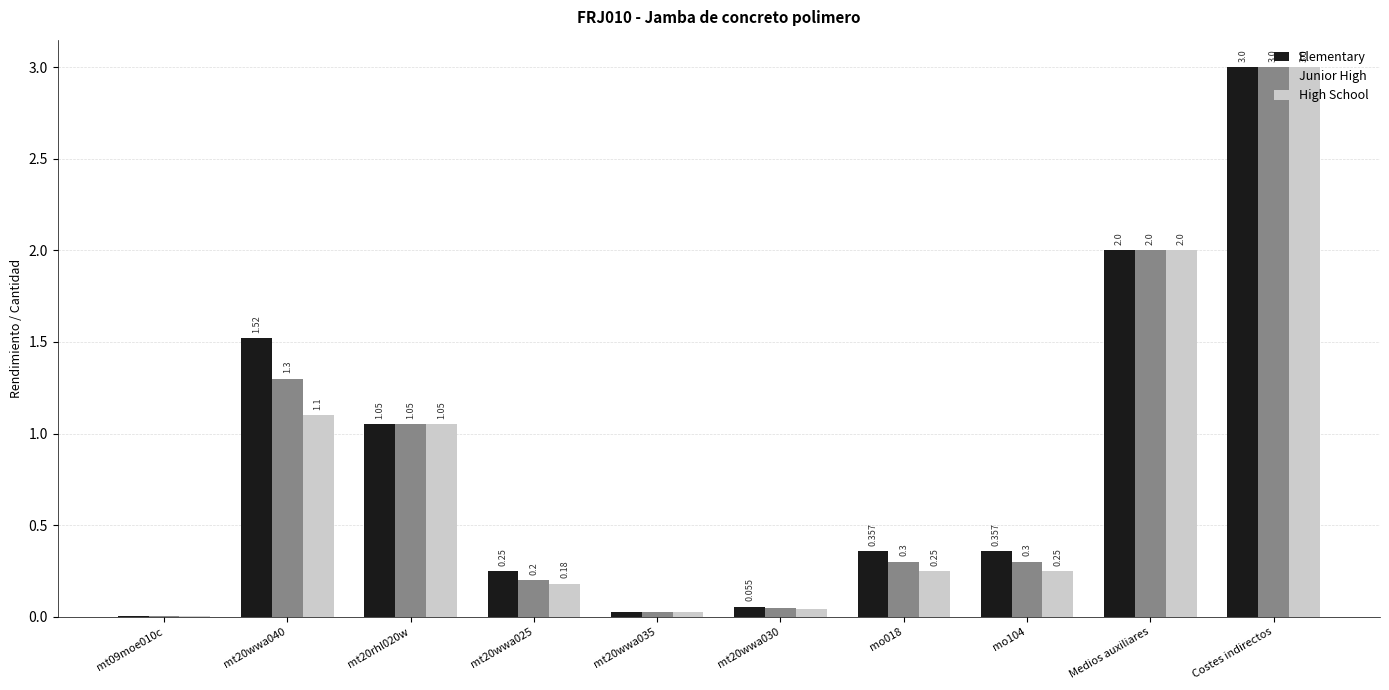

Which series has the largest total across all categories?

Elementary